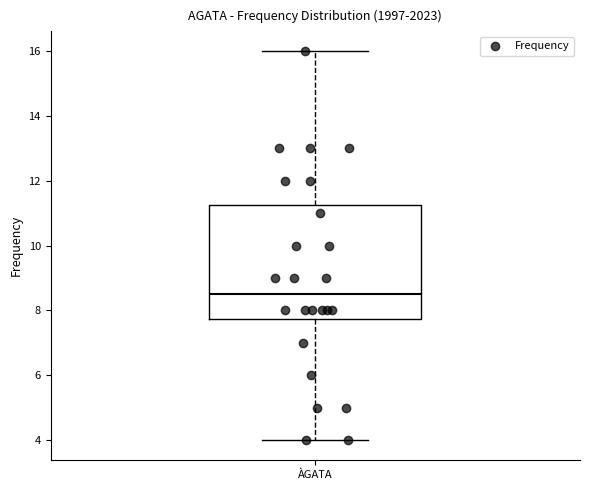

Transcribe this box plot: give where the median line is, the range the box spans, and where the two whiskers end, as read against the y-axis. The values are not printed on the chart, so give them approximately, as read against the axis.

median 8.6, box 7.8 to 11.2, whiskers 4.0 to 16.0